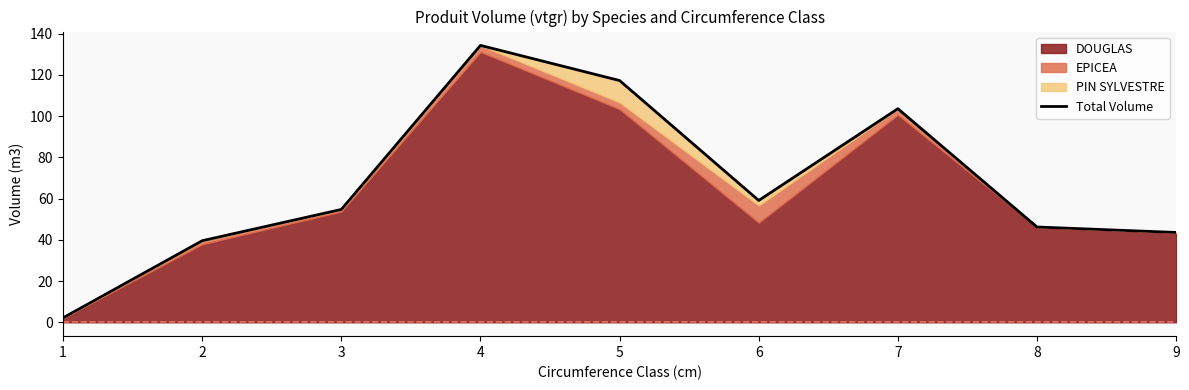

Reading left to right, what are all the values shown in this chart?

1=2.2	2=39.6	3=54.7	4=134.3	5=117.2	6=59.1	7=103.6	8=46.2	9=43.6